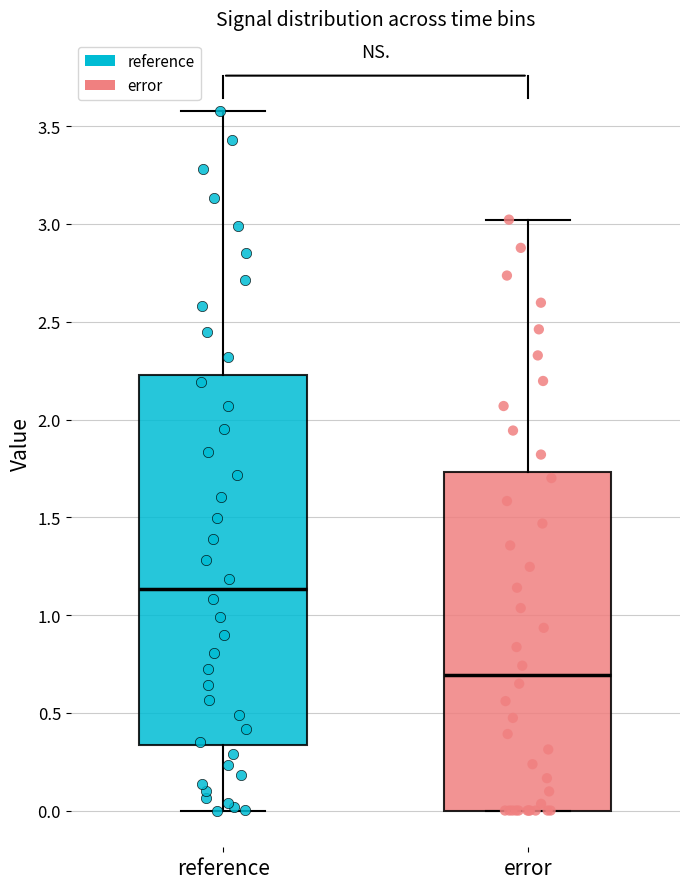

Reading left to right, transcribe this box plot: for each box, give where its median line is, the range the box spans, and where its two whiskers end, as read against the y-axis. The values are not printed on the chart, so give them approximately, as read against the axis.

reference: median 1.15, box 0.35 to 2.25, whiskers 0.00 to 3.60
error: median 0.70, box 0.00 to 1.75, whiskers 0.00 to 3.00